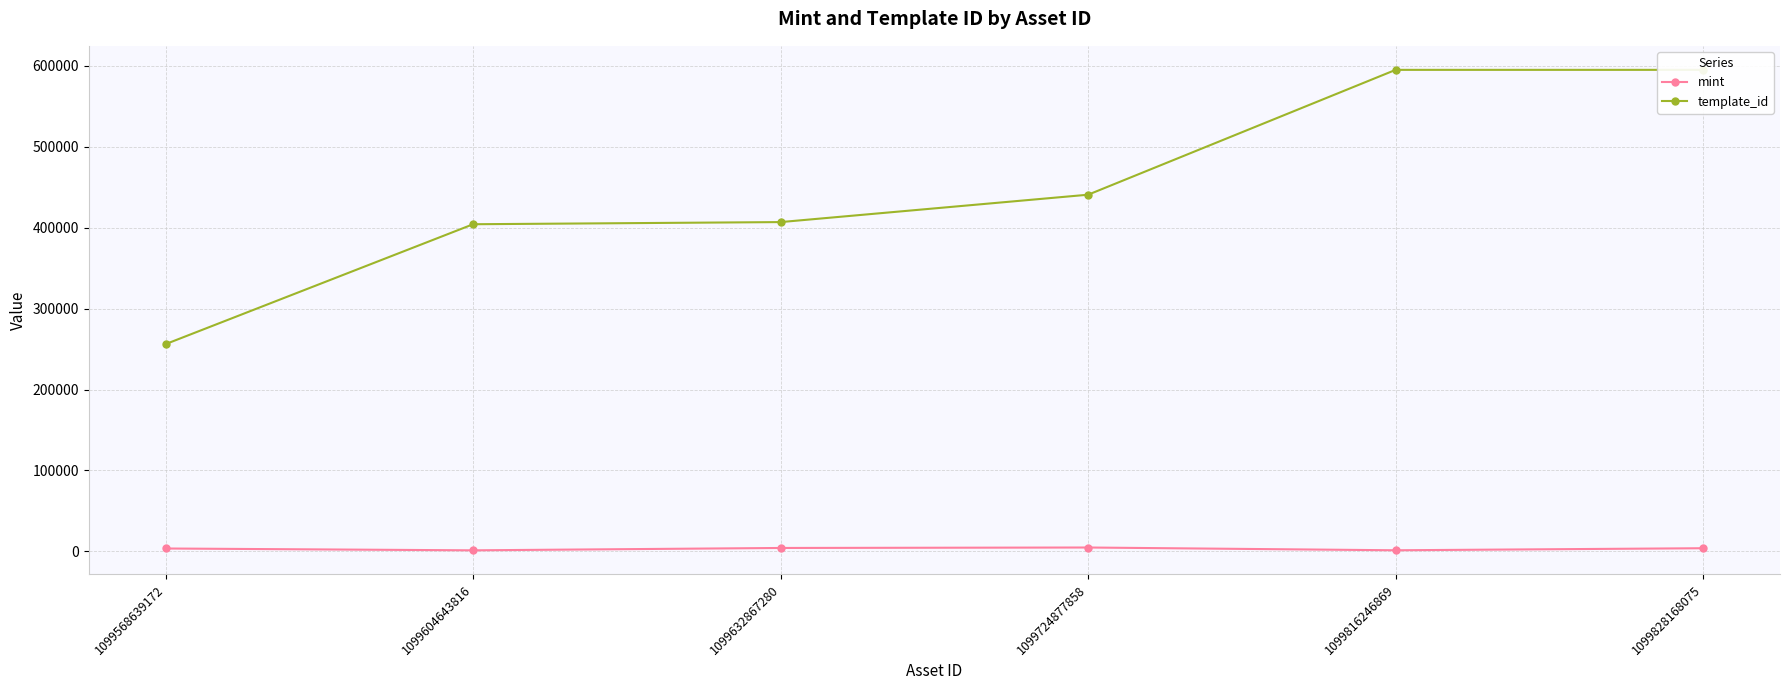

What is the sum of the mint values at 1099828168075 and 1099604643816?

5060